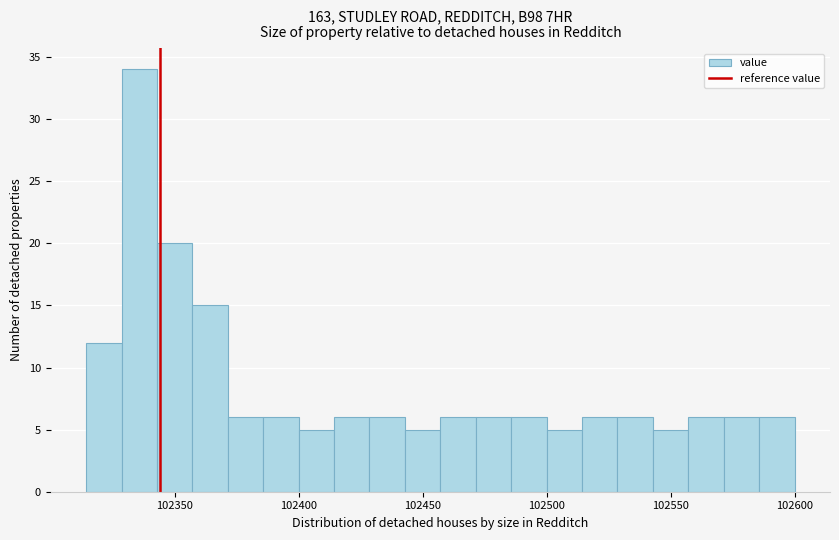

Read against the x-axis, roughly where is the centre of the tallest bar?

102335